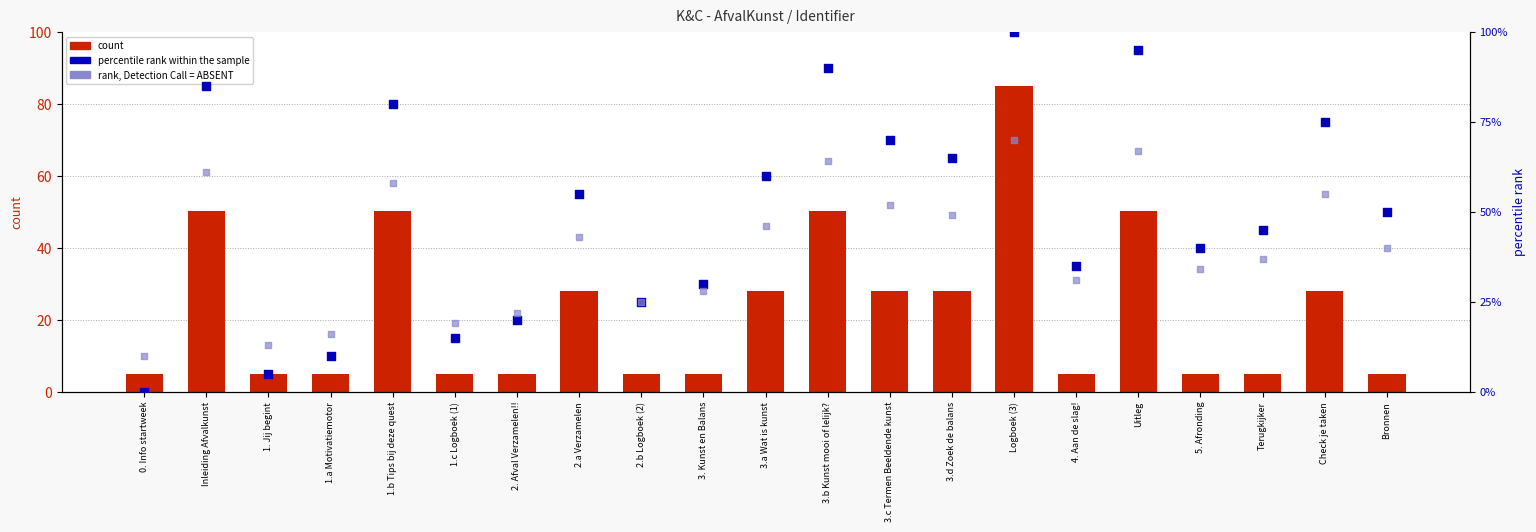

Which series has the widest spread of Y values?

percentile rank within the sample